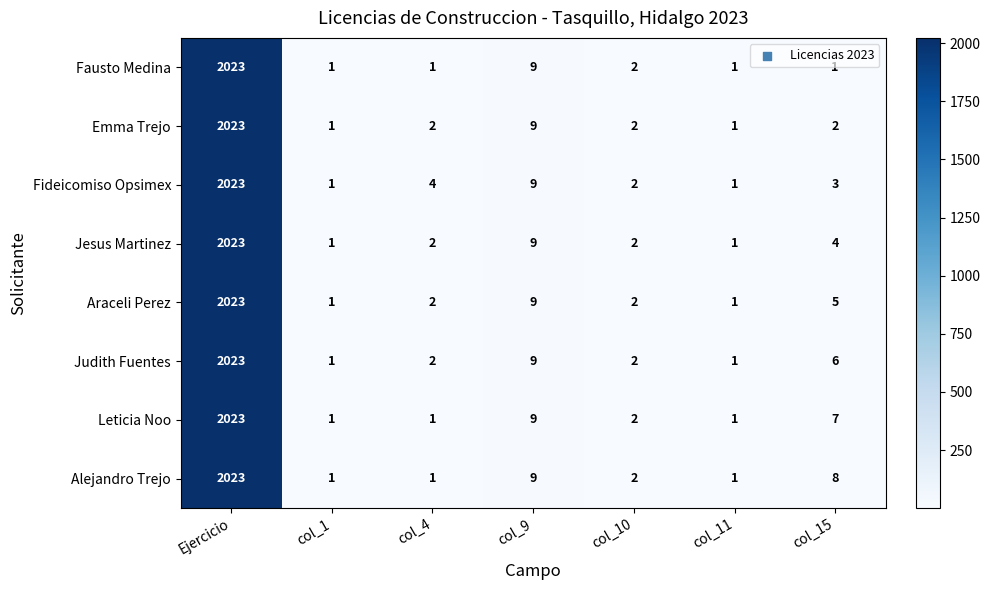

What is the difference between the second highest and second lowest values in the Fideicomiso Opsimex series?

8